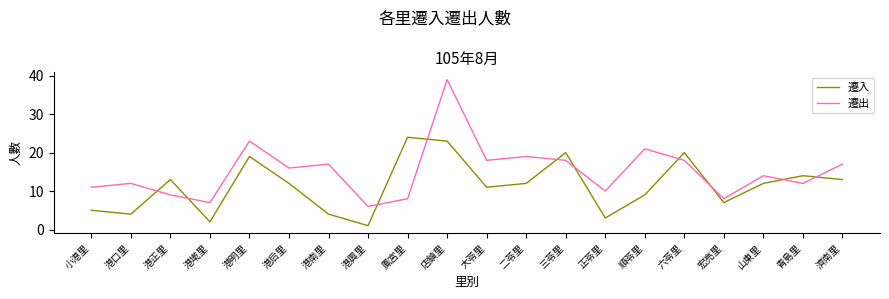

What is the spread (max minus min) of values at 鳳宮里?

16